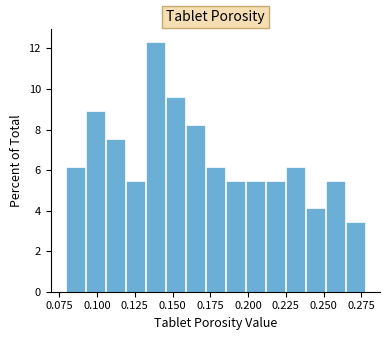

Around what value on the x-axis is the tallest bar? Give the approximate position of its centre, as read against the axis.

0.140